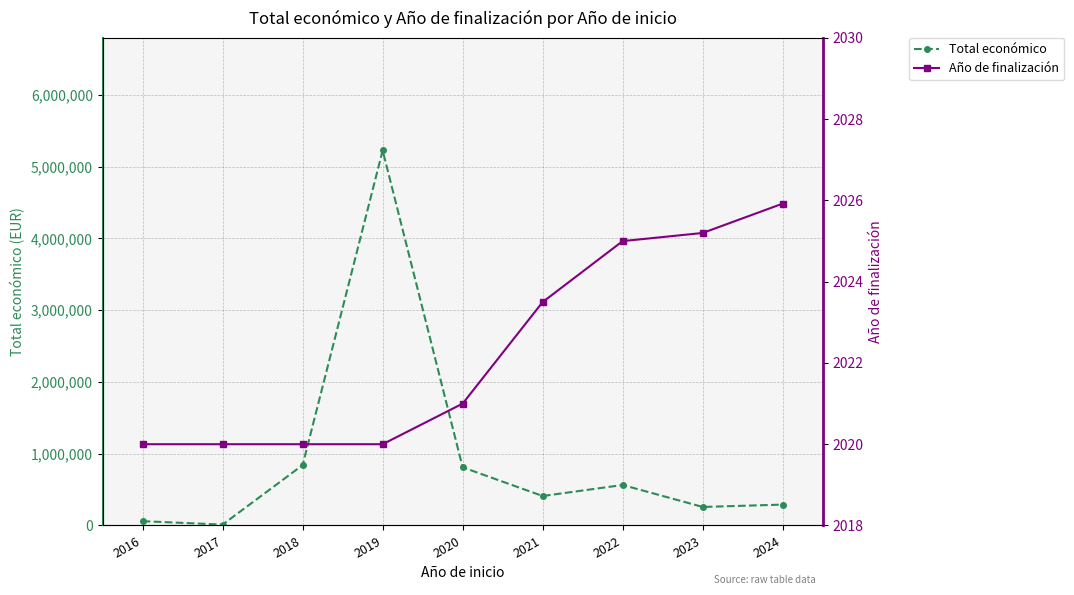

At which category is the sum across all series the highest?

2019